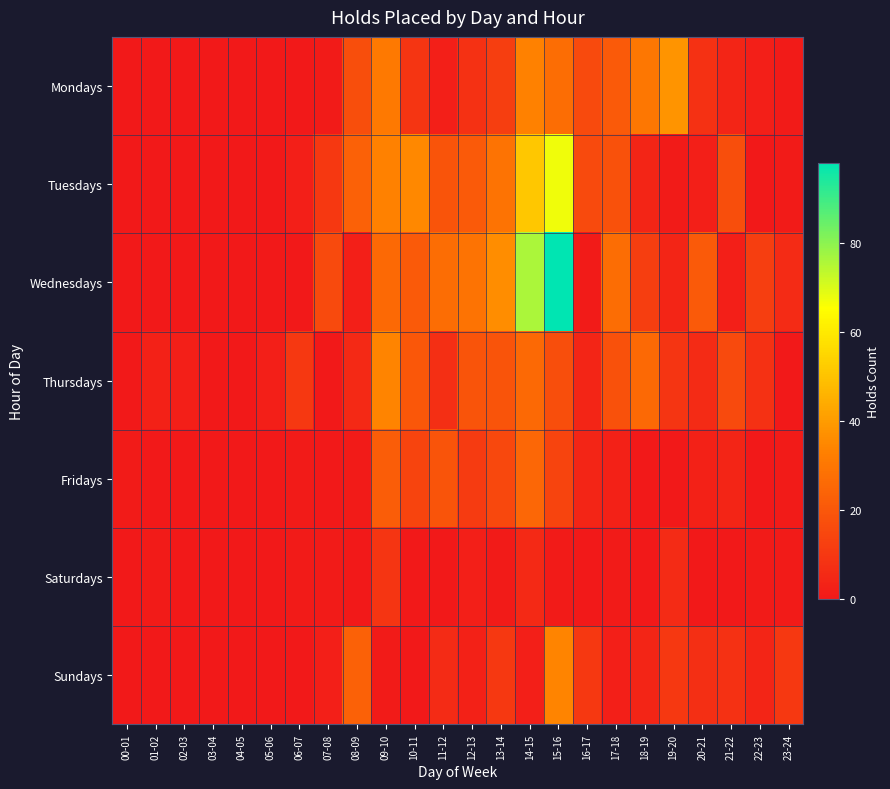

Reading left to right, list all the values displayed in this chart.

Mondays: 00-01=0	01-02=0	02-03=0	03-04=0	04-05=0	05-06=0	06-07=0	07-08=1	08-09=17	09-10=31	10-11=9	11-12=2	12-13=8	13-14=12	14-15=33	15-16=27	16-17=16	17-18=21	18-19=30	19-20=38	20-21=8	21-22=4	22-23=2	23-24=1
Tuesdays: 00-01=0	01-02=0	02-03=0	03-04=0	04-05=0	05-06=0	06-07=2	07-08=10	08-09=23	09-10=33	10-11=35	11-12=19	12-13=21	13-14=29	14-15=51	15-16=67	16-17=16	17-18=18	18-19=4	19-20=1	20-21=2	21-22=17	22-23=0	23-24=1
Wednesdays: 00-01=0	01-02=0	02-03=0	03-04=0	04-05=0	05-06=0	06-07=0	07-08=16	08-09=2	09-10=26	10-11=21	11-12=27	12-13=29	13-14=36	14-15=76	15-16=98	16-17=1	17-18=27	18-19=12	19-20=4	20-21=21	21-22=2	22-23=12	23-24=6
Thursdays: 00-01=0	01-02=3	02-03=2	03-04=0	04-05=0	05-06=2	06-07=10	07-08=0	08-09=5	09-10=34	10-11=20	11-12=7	12-13=19	13-14=19	14-15=26	15-16=17	16-17=4	17-18=18	18-19=26	19-20=9	20-21=6	21-22=16	22-23=8	23-24=0
Fridays: 00-01=1	01-02=0	02-03=0	03-04=0	04-05=0	05-06=0	06-07=1	07-08=0	08-09=1	09-10=22	10-11=14	11-12=19	12-13=11	13-14=15	14-15=25	15-16=14	16-17=4	17-18=3	18-19=0	19-20=0	20-21=3	21-22=4	22-23=0	23-24=1
Saturdays: 00-01=0	01-02=1	02-03=0	03-04=0	04-05=0	05-06=0	06-07=1	07-08=1	08-09=0	09-10=9	10-11=0	11-12=0	12-13=2	13-14=1	14-15=5	15-16=1	16-17=0	17-18=1	18-19=0	19-20=6	20-21=0	21-22=0	22-23=1	23-24=1
Sundays: 00-01=0	01-02=0	02-03=0	03-04=0	04-05=0	05-06=0	06-07=0	07-08=2	08-09=23	09-10=1	10-11=0	11-12=6	12-13=3	13-14=10	14-15=2	15-16=34	16-17=10	17-18=2	18-19=4	19-20=10	20-21=7	21-22=8	22-23=4	23-24=10